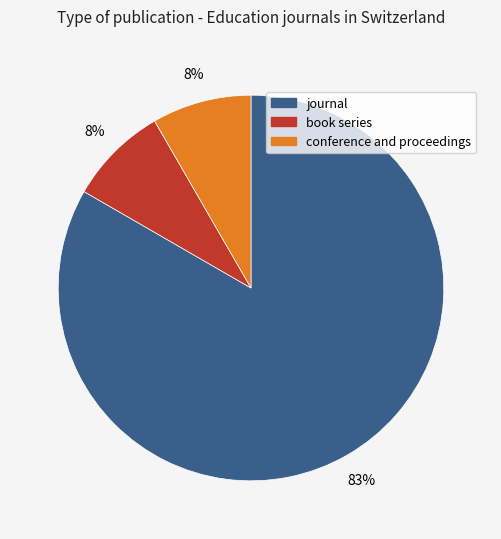

Do conference and proceedings and book series together represent more than half of the pie?

No